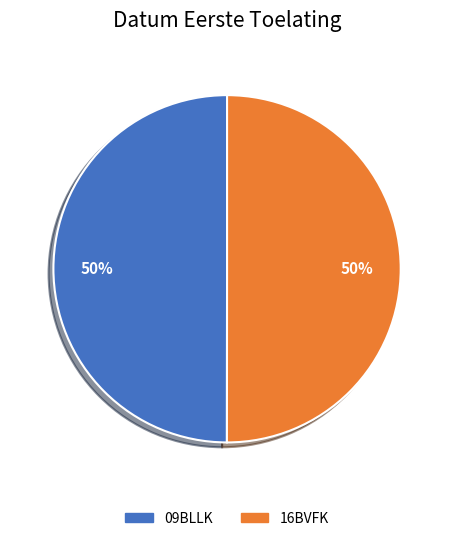

Is it true that 16BVFK is 50% of the pie?

True